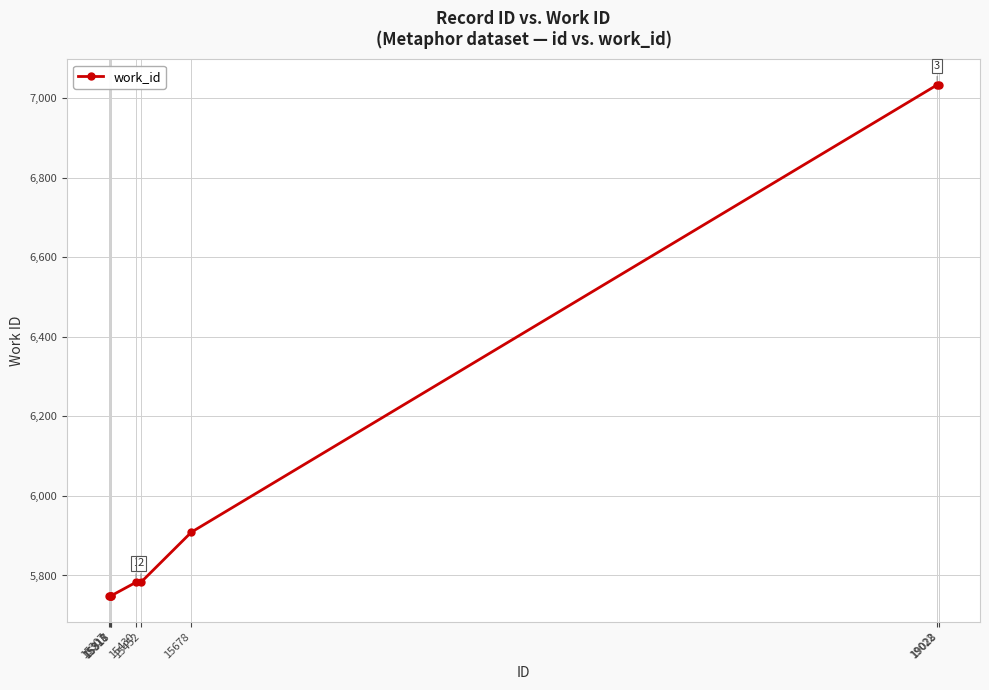

What is the value of the 5th point from the left?

5783